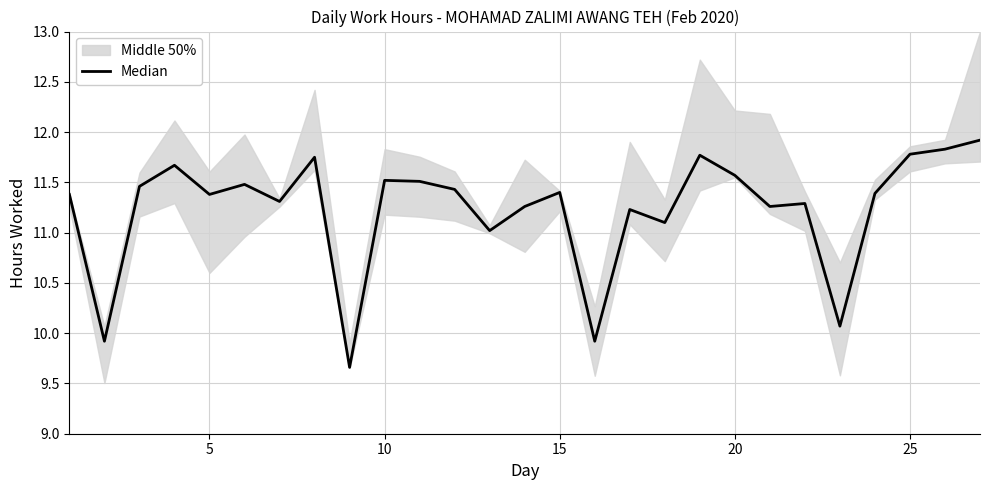

What is the sum of all values?

303.3